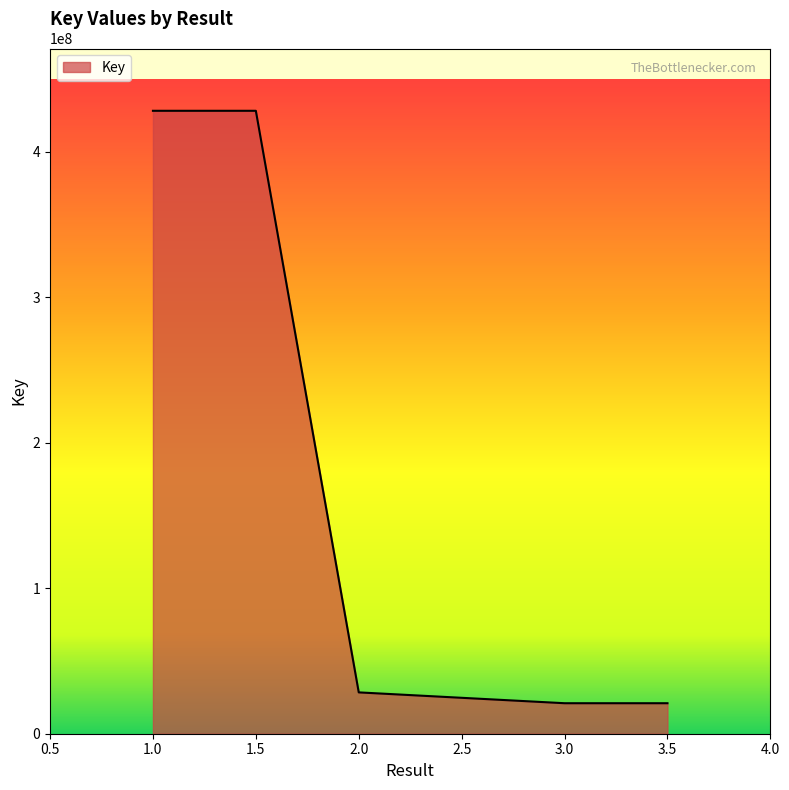

What is the smallest value displayed?

20963177